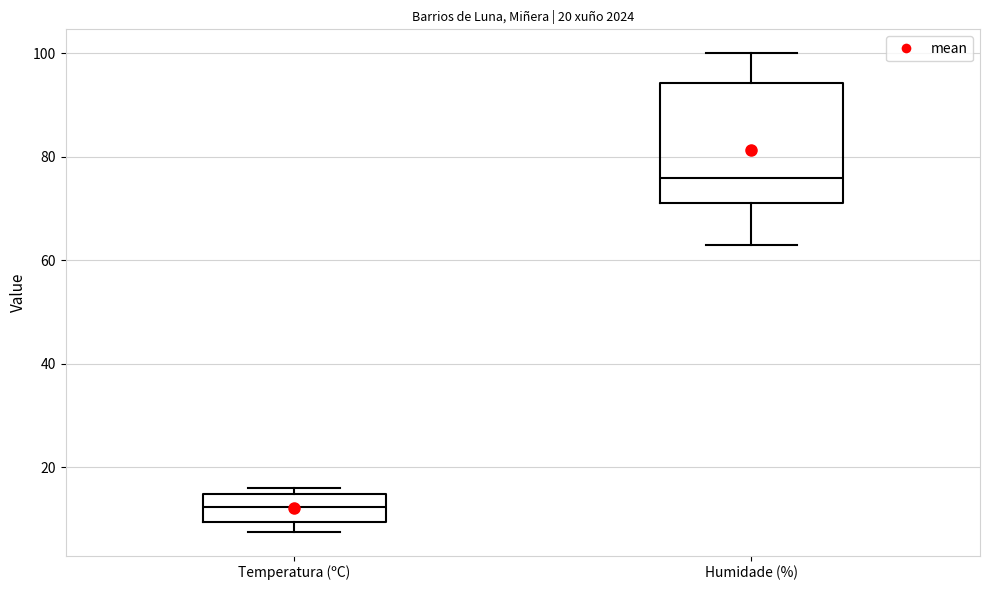

Which box is the tallest, from its lower edge to its upper edge?

Humidade (%)